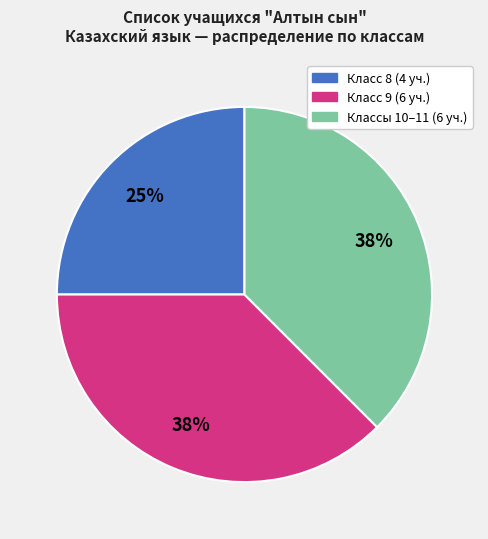

To the nearest percent, what is the average slice percentage?

33%